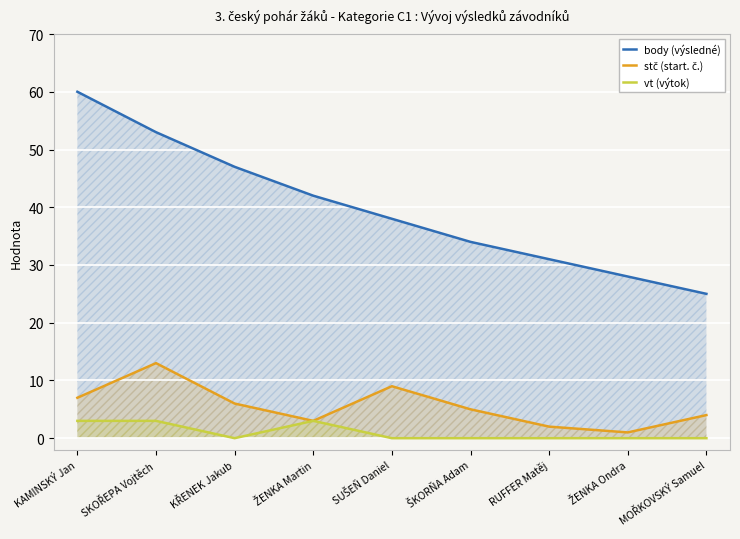

Does the chart display data point markers on the line(s)?

No